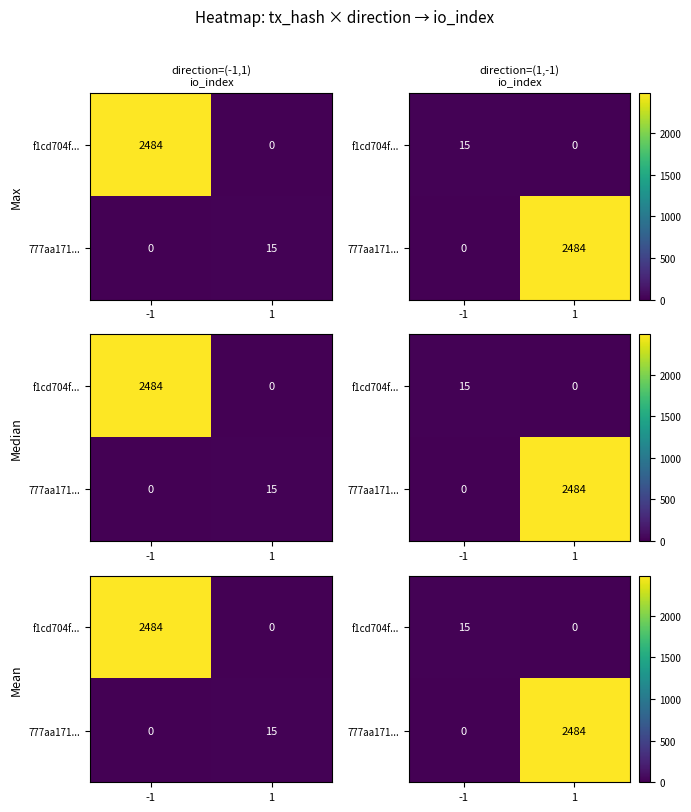

Is the value of f1cd704f... at 1 greater than the value of 777aa171... at -1?

No